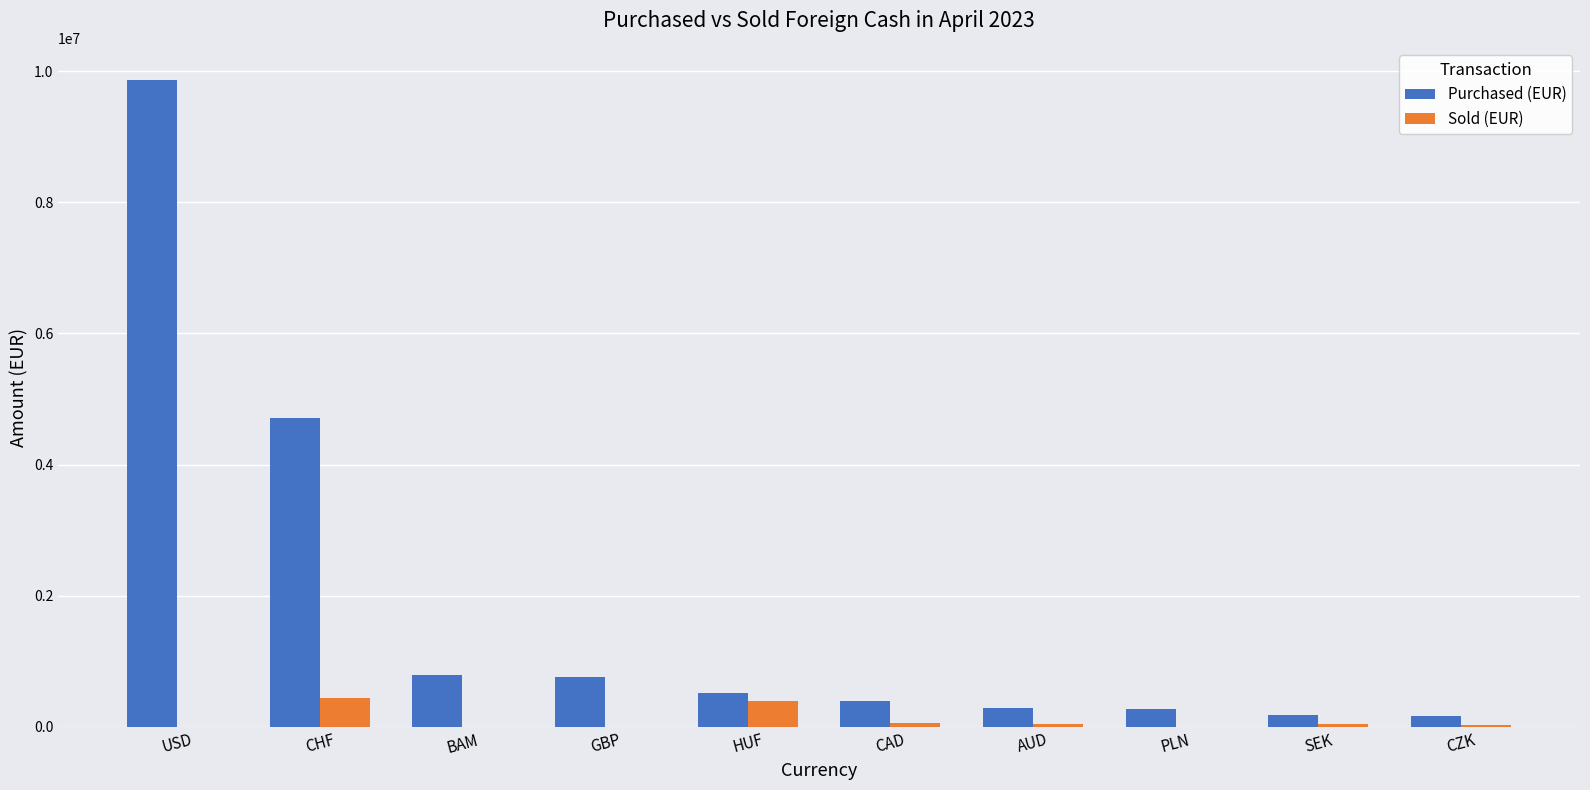

What are all the series names shown in the legend?

Purchased (EUR), Sold (EUR)